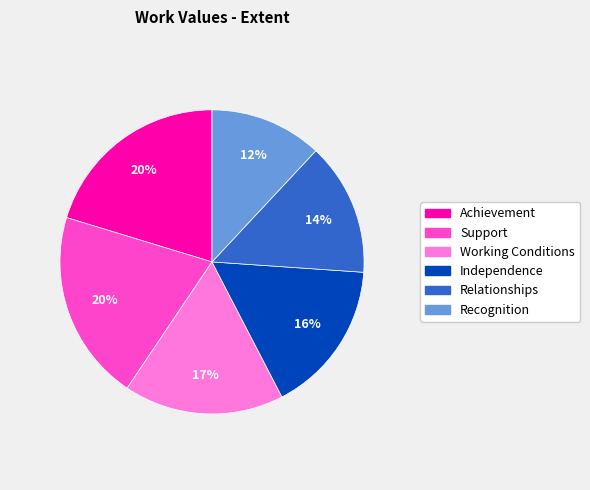

To the nearest percent, what is the difference between the largest and smallest slice percentages?

8%